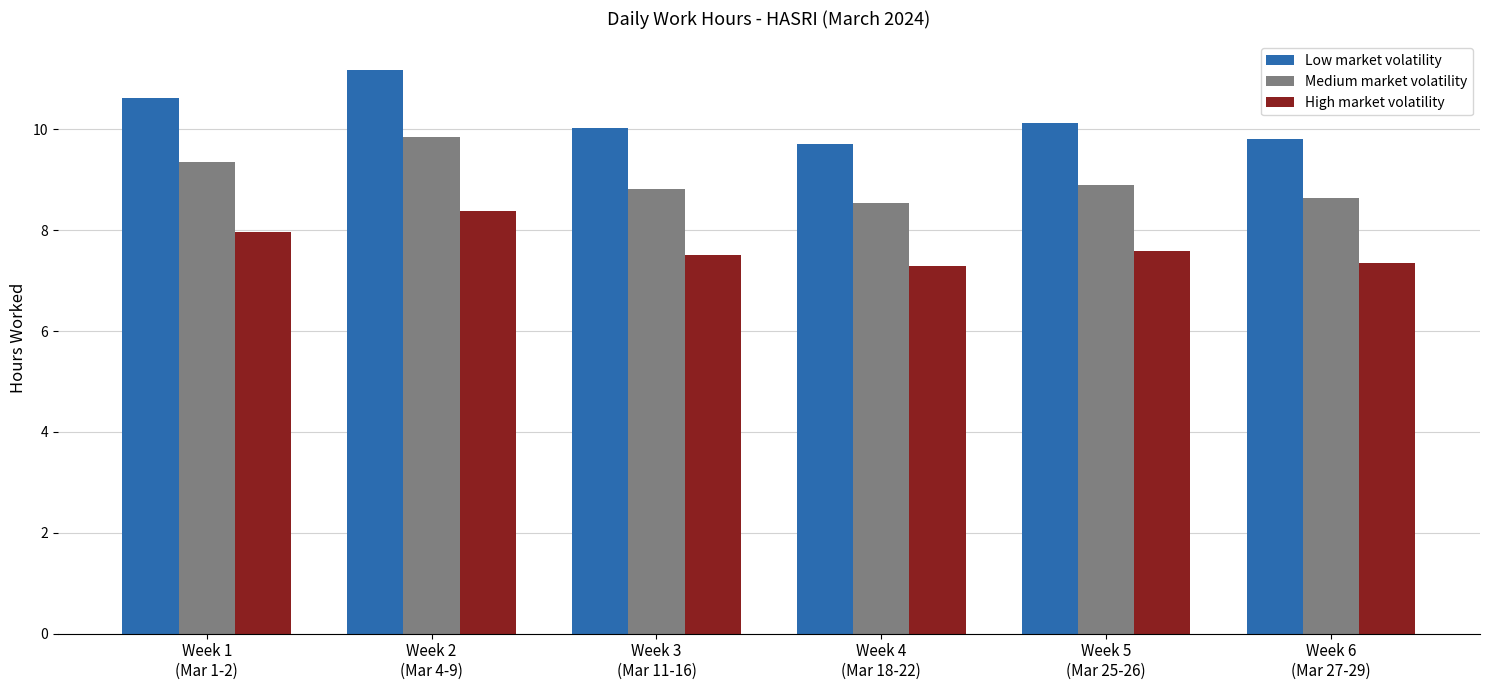

What value does the Medium market volatility series have at Week 3
(Mar 11-16)?

8.8